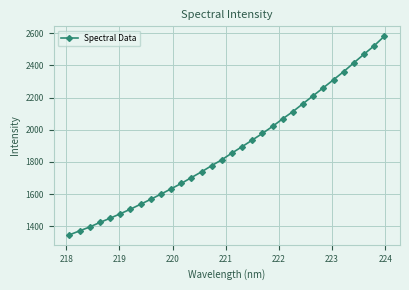

True or false: there are more than 2 points higher than both neighbors.

False